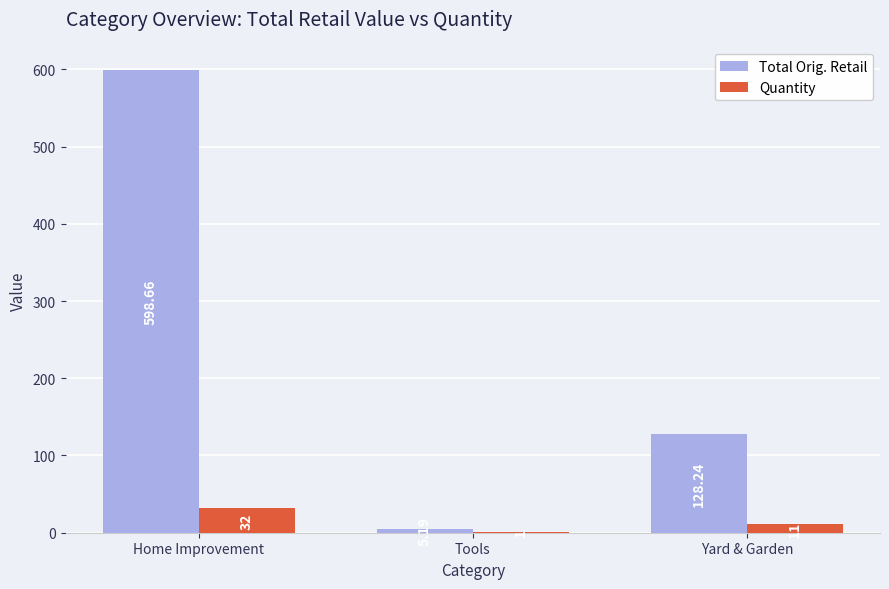

Where is Quantity nearest to the value 16?

Yard & Garden